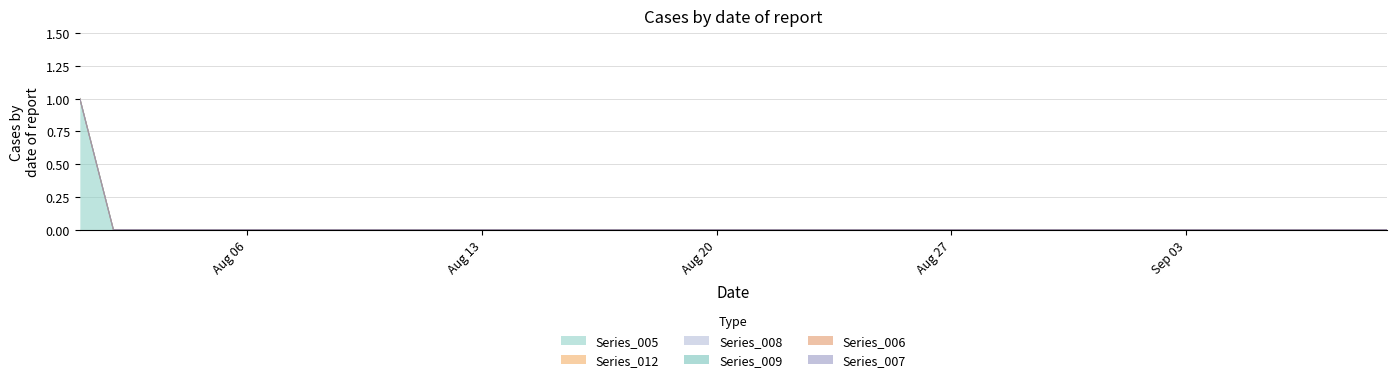

At which category is the sum across all series the highest?

2018-08-01